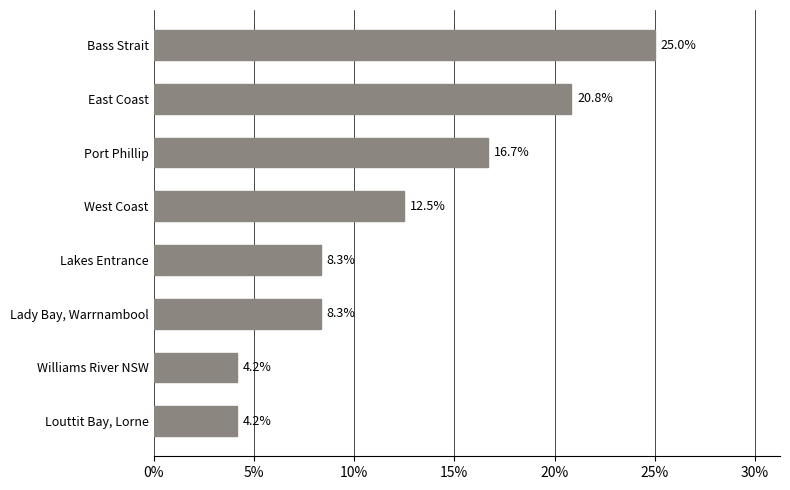

What is the value of the 6th bar from the top?

8.3